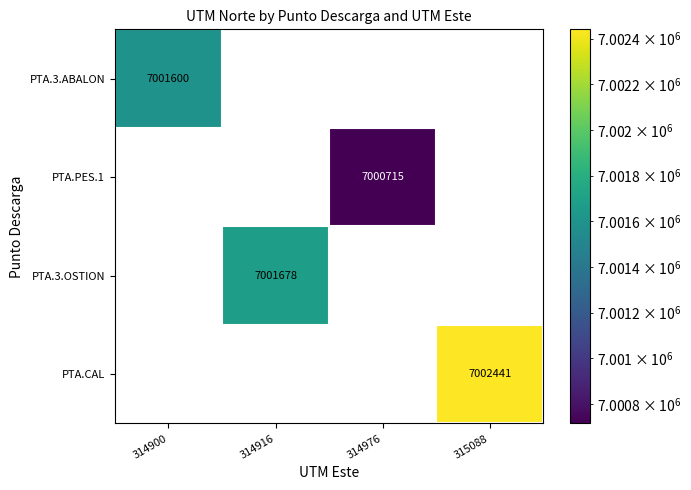

At how many categories does at least one series exceed 7001934?

1